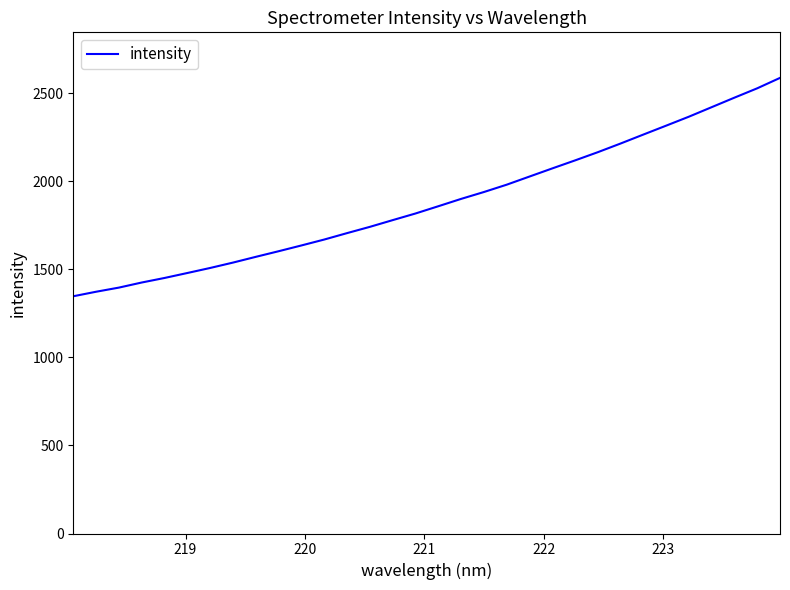

What is the maximum value shown in the chart?

2587.8